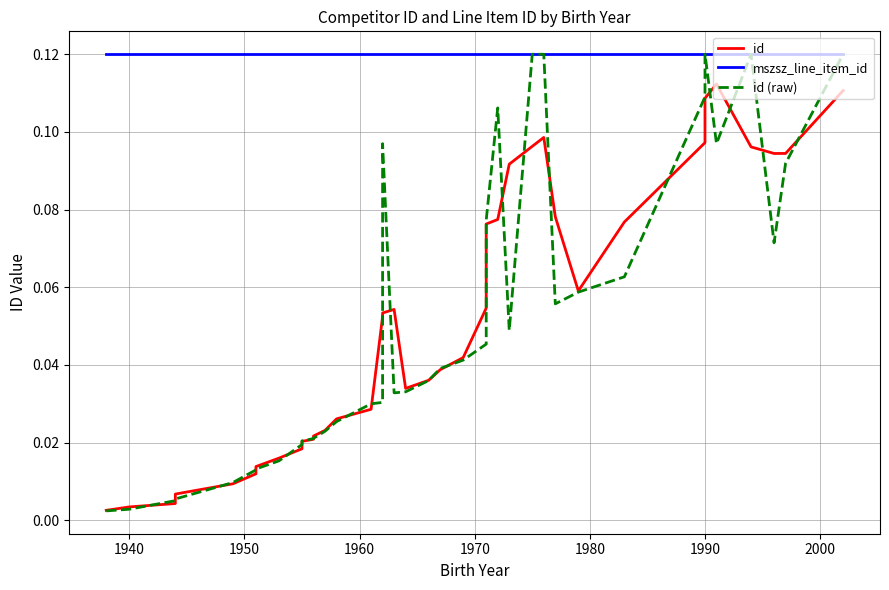

Is the value of id (raw) at 22 greater than the value of mszsz_line_item_id at 1940?

No